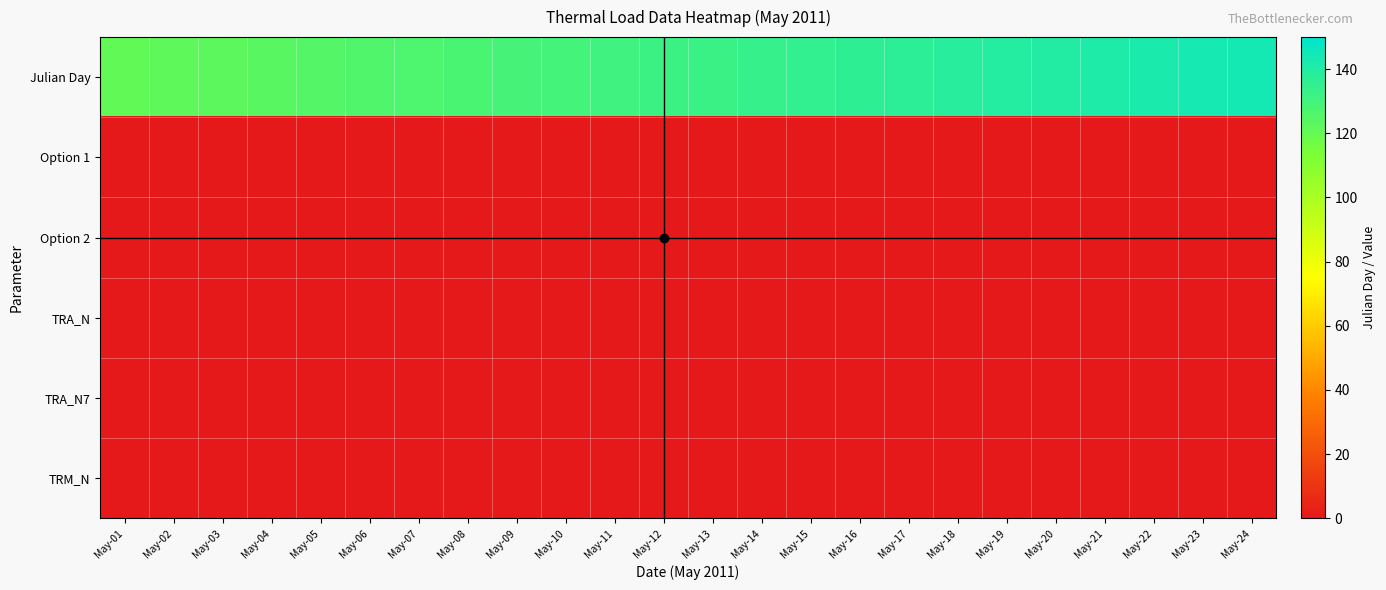

At which category does the chart reach its minimum across all series?

May-01